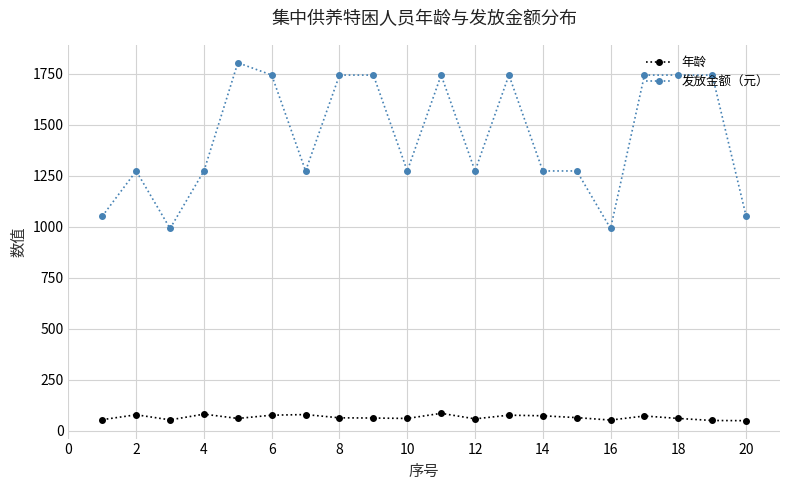

True or false: 发放金额（元） has more than 2 interior local peaks.

True